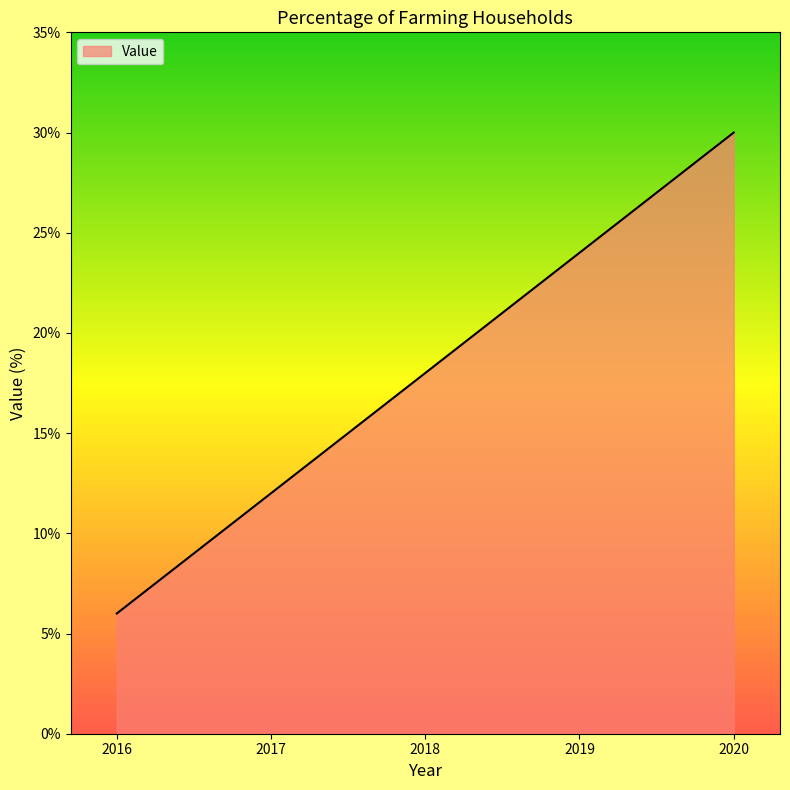

Does the chart have visible grid lines?

No